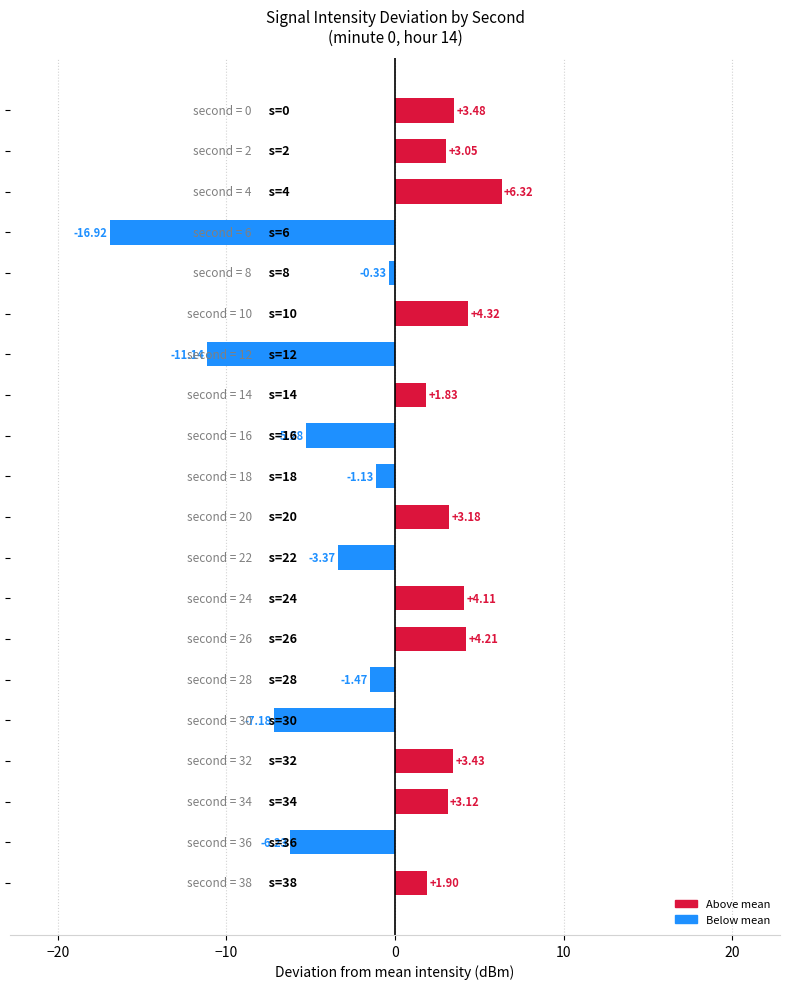

What is the difference between the maximum and minimum values?

23.2